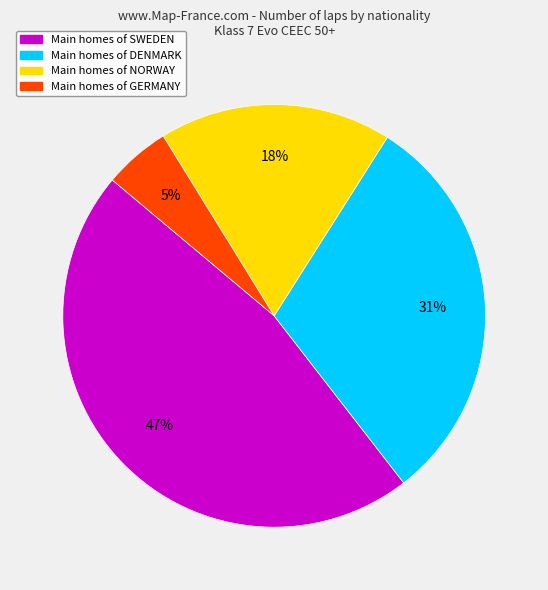

Is there any slice that represents more than half of the pie?

No